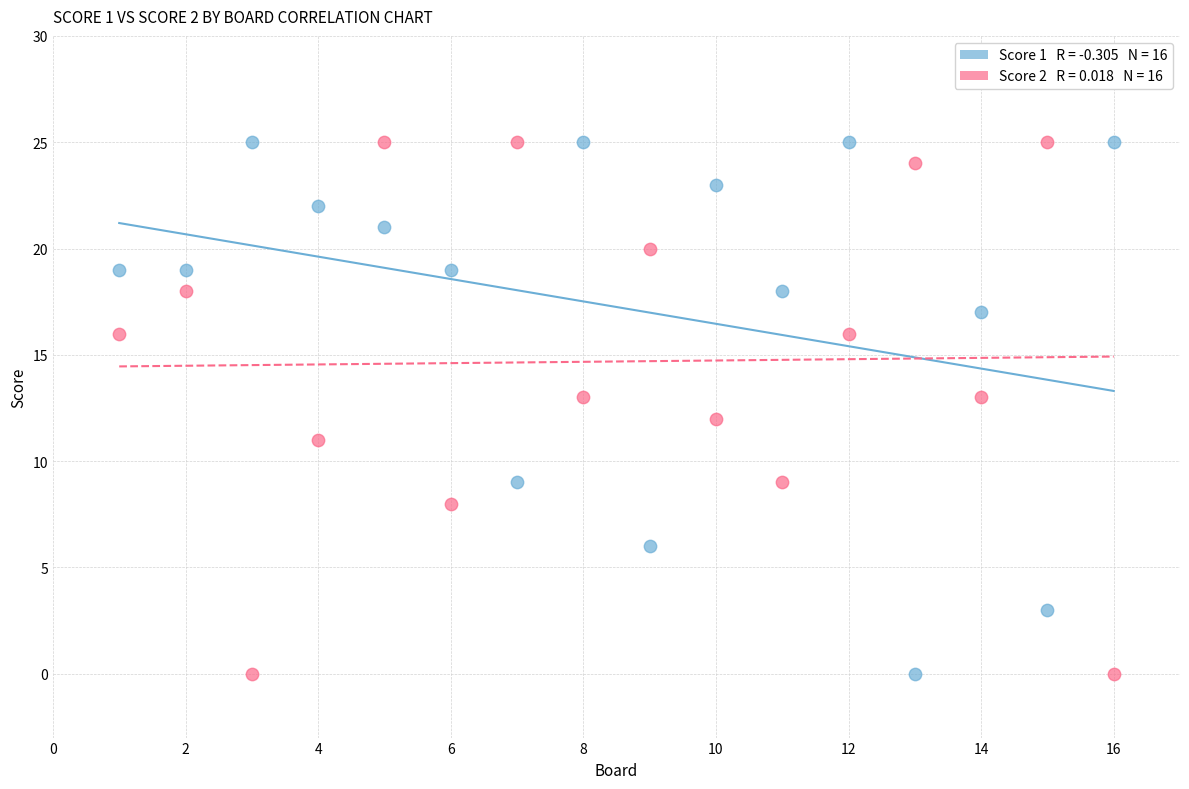

Across all data points, what is the range of X values (max minus min)?

15